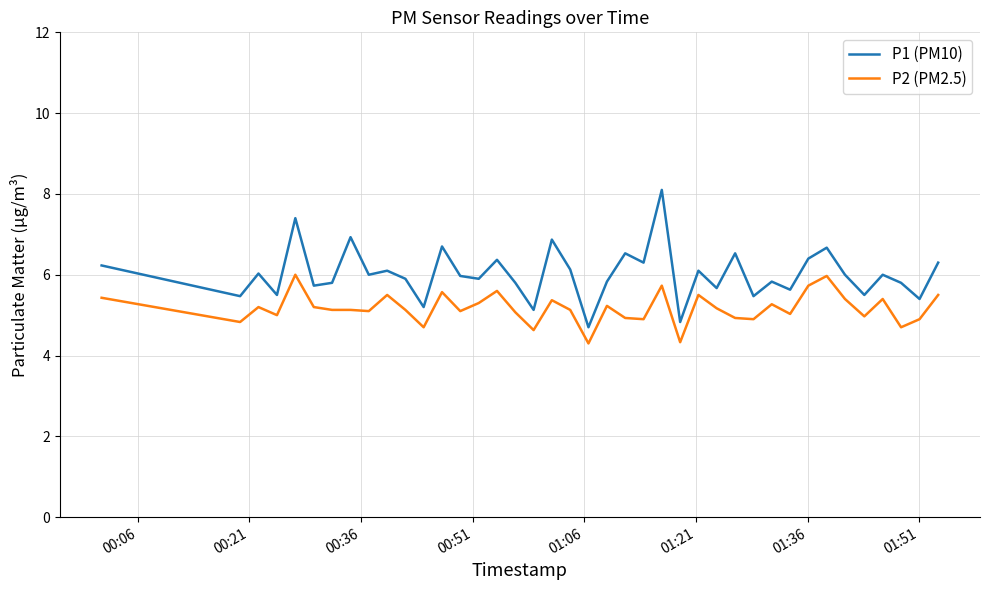

What is the difference between the maximum and minimum values in the P1 (PM10) series?

3.4